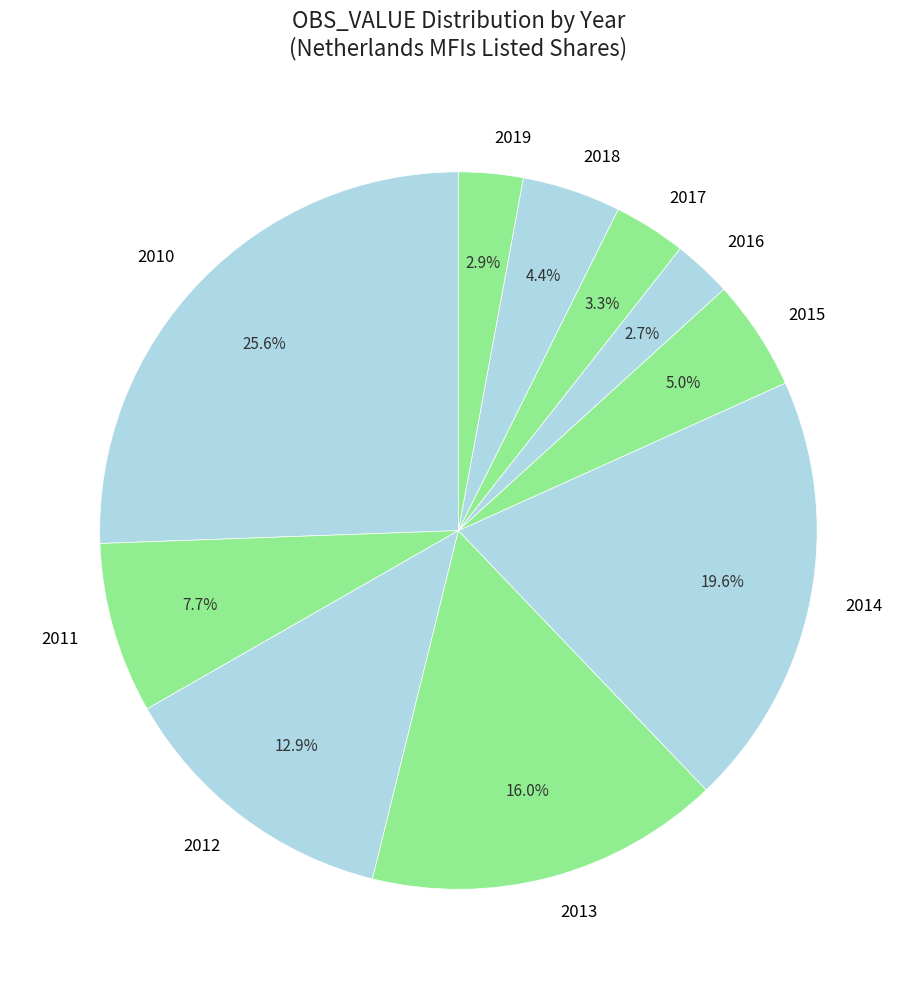

Is there any slice that represents more than half of the pie?

No